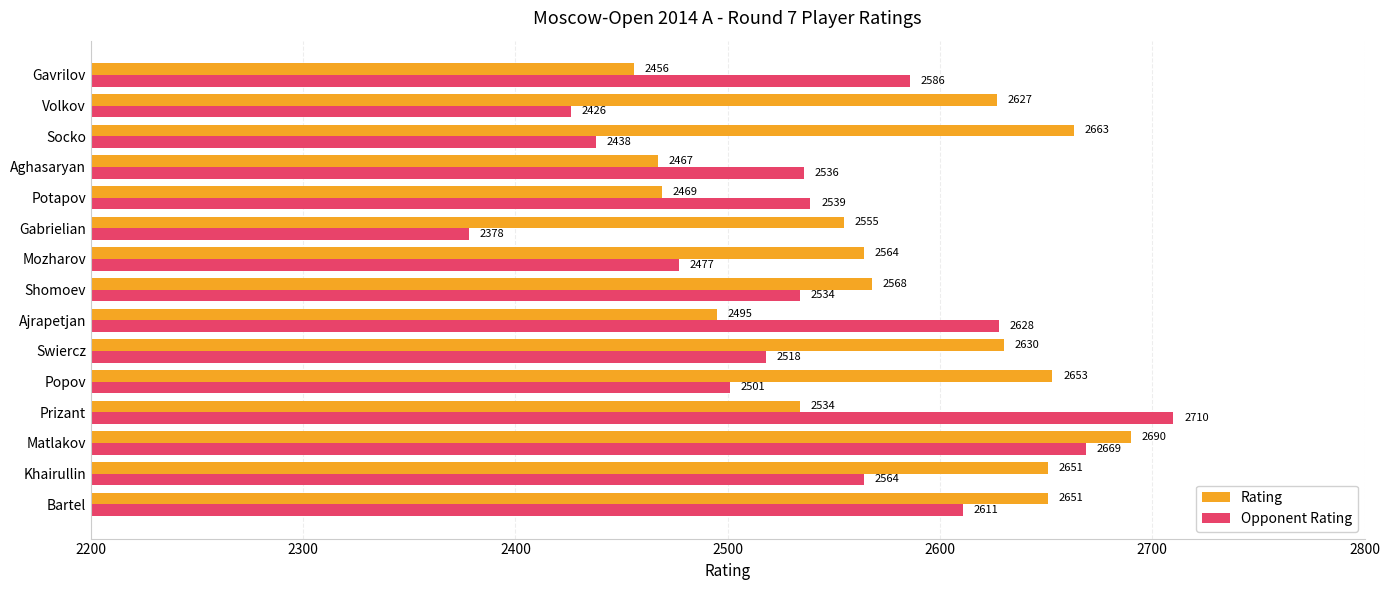

What are all the series names shown in the legend?

Rating, Opponent Rating